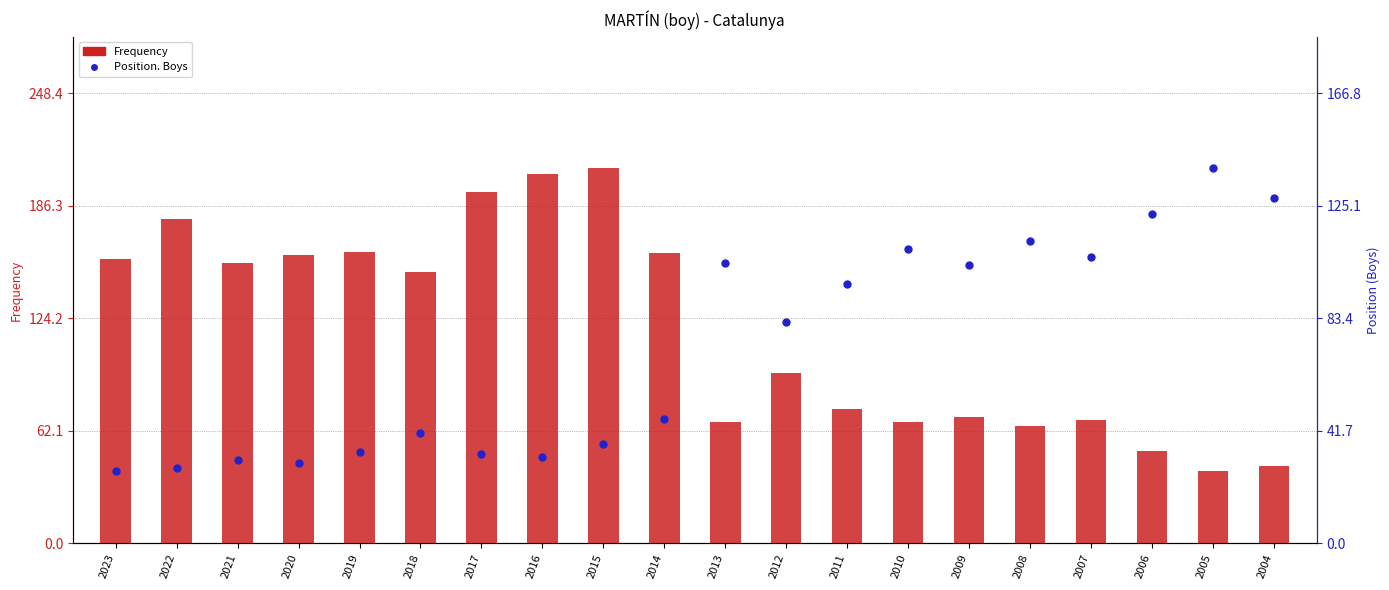

At which category is the sum across all series the highest?

2015